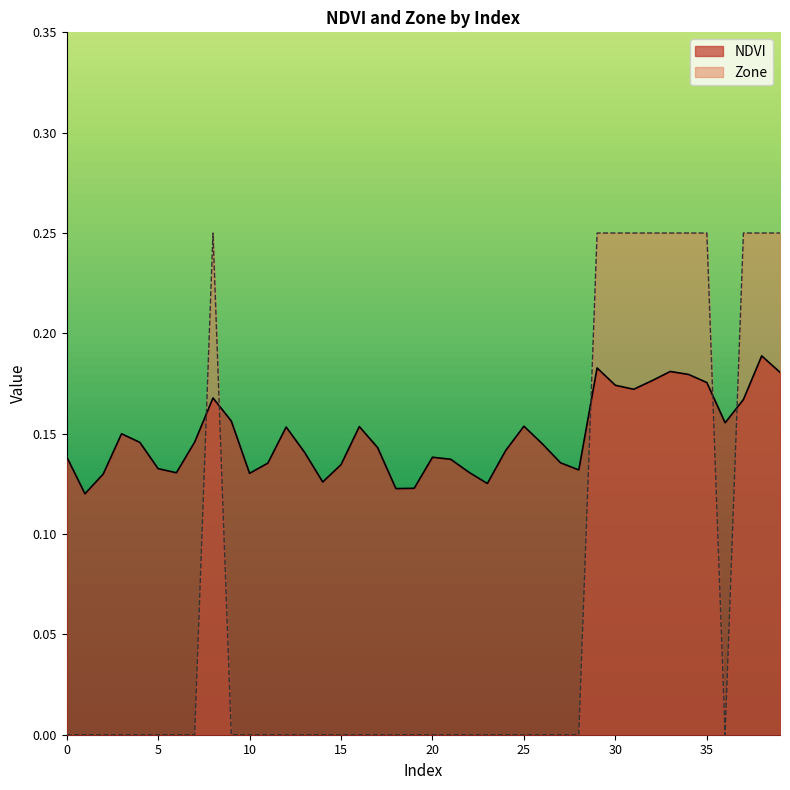

Is it true that Zone equals 0.2 at 29?

True